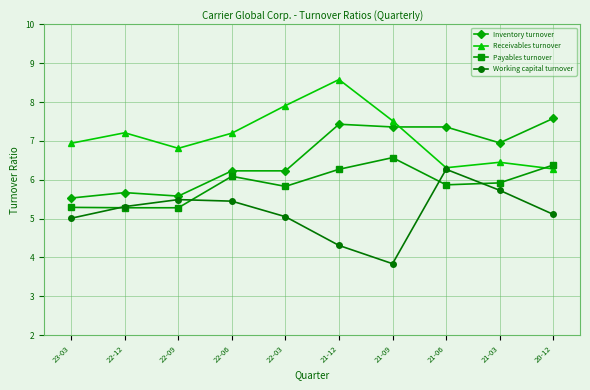

What is the difference between the Payables turnover values at 21-12 and 22-12?

1.0